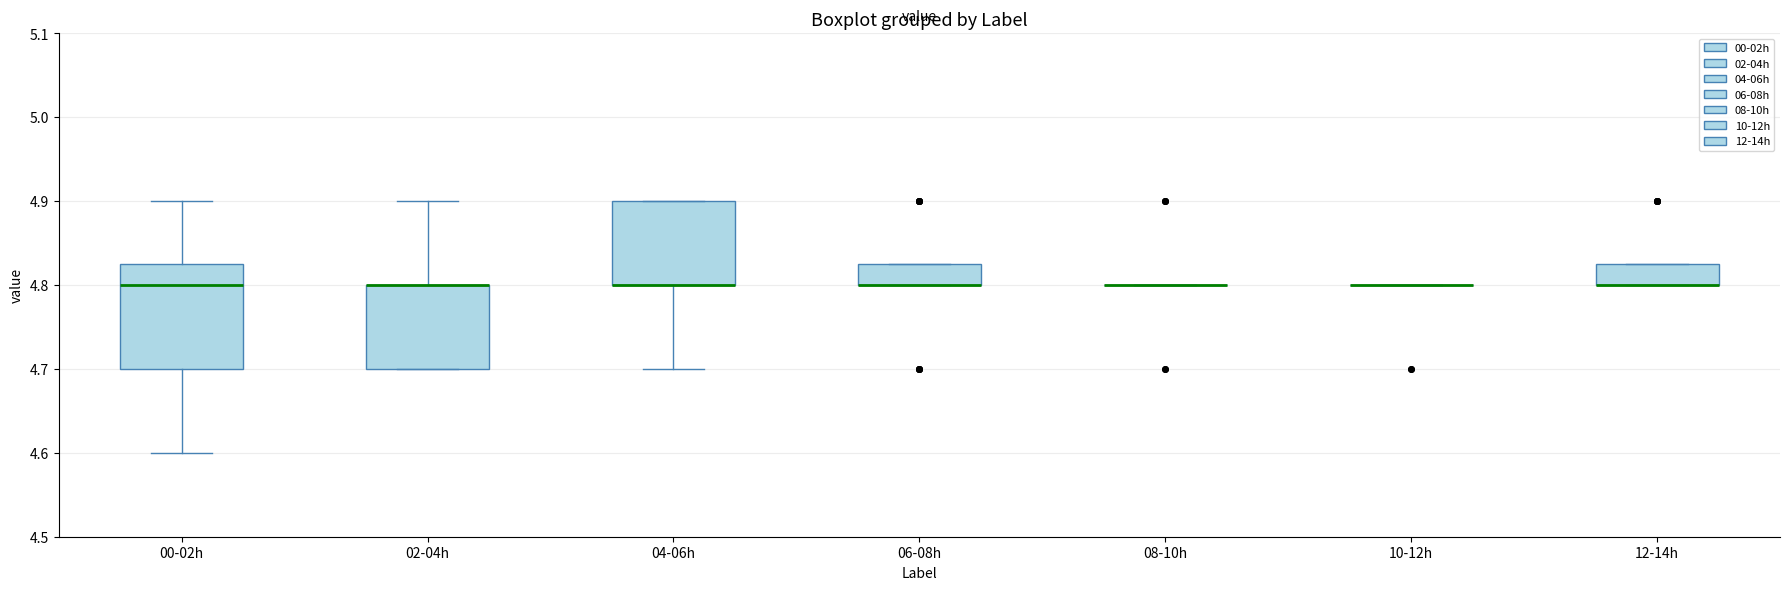

Reading left to right, read every box against the y-axis: the position of its median line, the range the box covers, and the ends of its whiskers. The values are not printed on the chart, so give them approximately, as read against the axis.

00-02h: median 4.80, box 4.70 to 4.83, whiskers 4.60 to 4.90
02-04h: median 4.80 (drawn on the box's upper edge), box 4.70 to 4.80, whiskers 4.70 to 4.90
04-06h: median 4.80 (drawn on the box's lower edge), box 4.80 to 4.90, whiskers 4.70 to 4.90
06-08h: median 4.80 (drawn on the box's lower edge), box 4.80 to 4.83, whiskers 4.80 to 4.83
08-10h: box collapsed to a line at 4.80, whiskers 4.80 to 4.80
10-12h: box collapsed to a line at 4.80, whiskers 4.80 to 4.80
12-14h: median 4.80 (drawn on the box's lower edge), box 4.80 to 4.83, whiskers 4.80 to 4.83